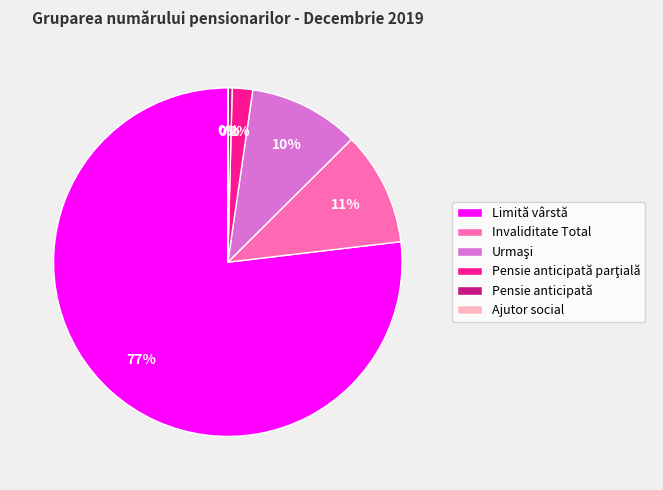

To the nearest percent, what percentage of the pie is Invaliditate Total?

11%